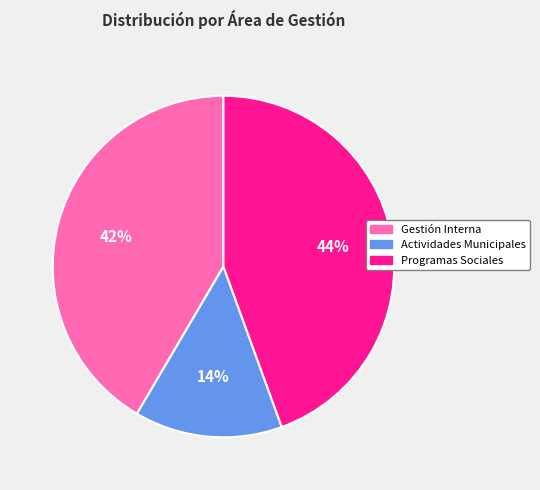

Rank the categories by value from lowest to highest.

Actividades Municipales, Gestión Interna, Programas Sociales